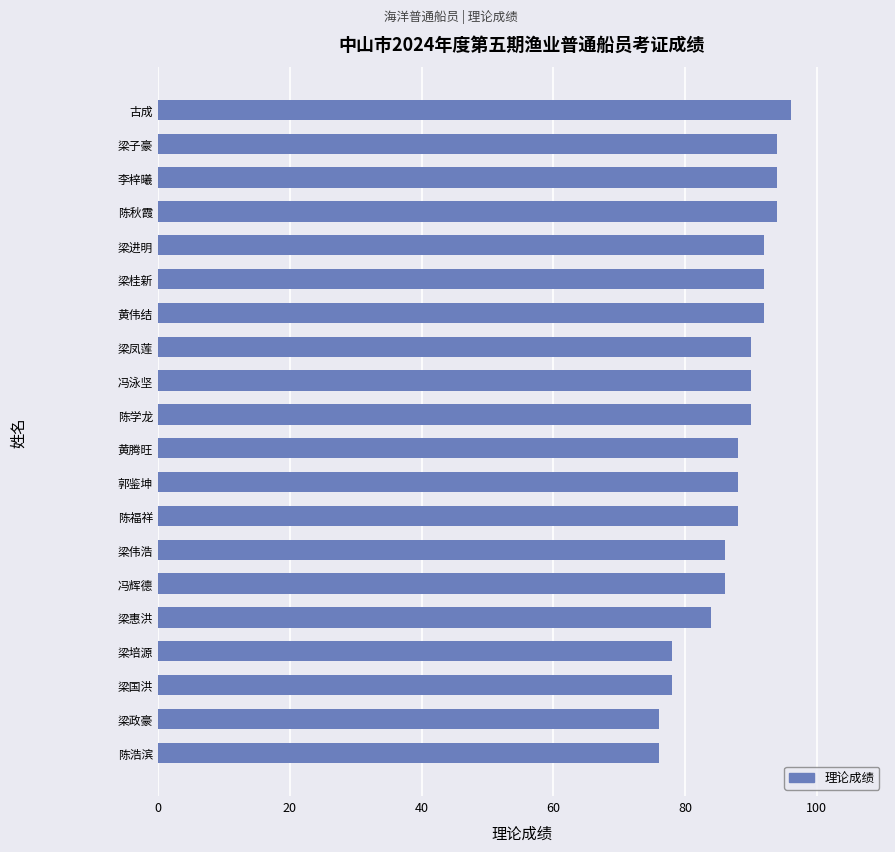

The value at 陈学龙 is 90. True or false?

True